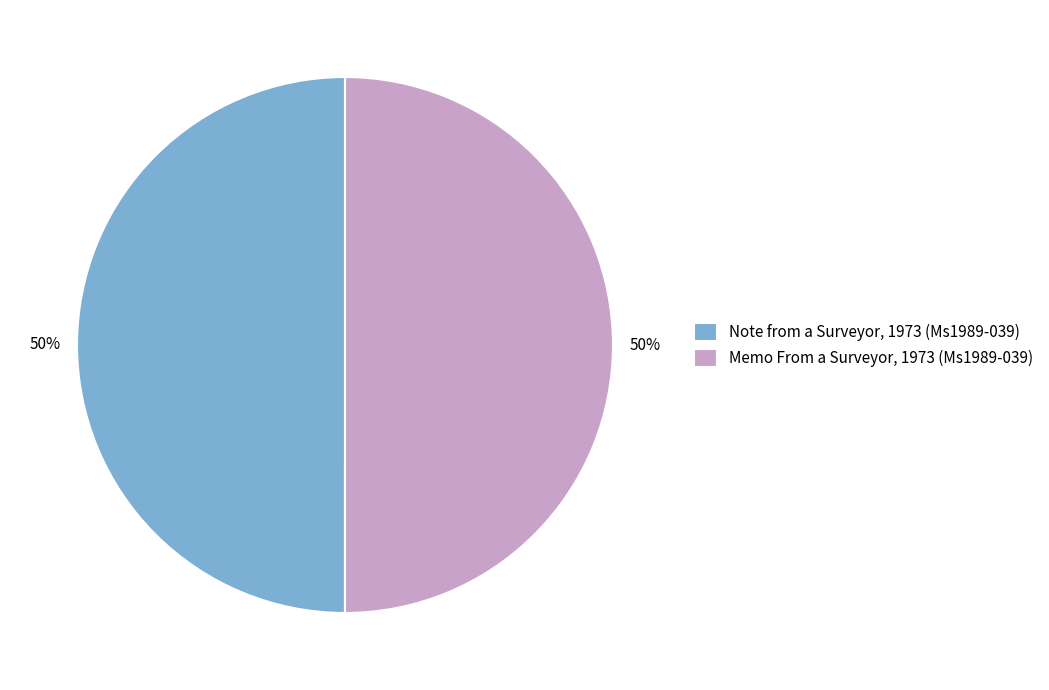

How many slices are in this pie chart?

2